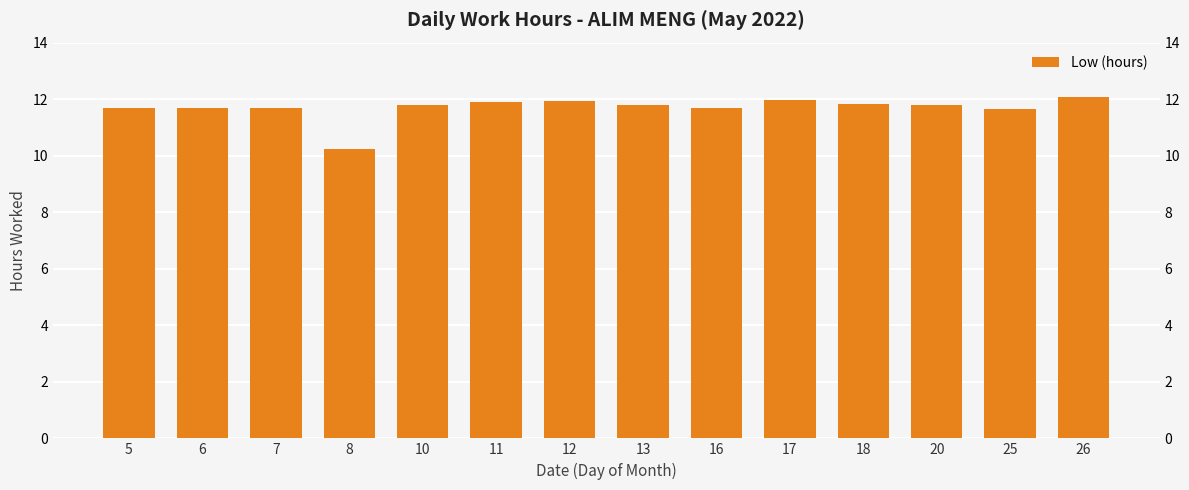

Count the number of data series in this chart.

1